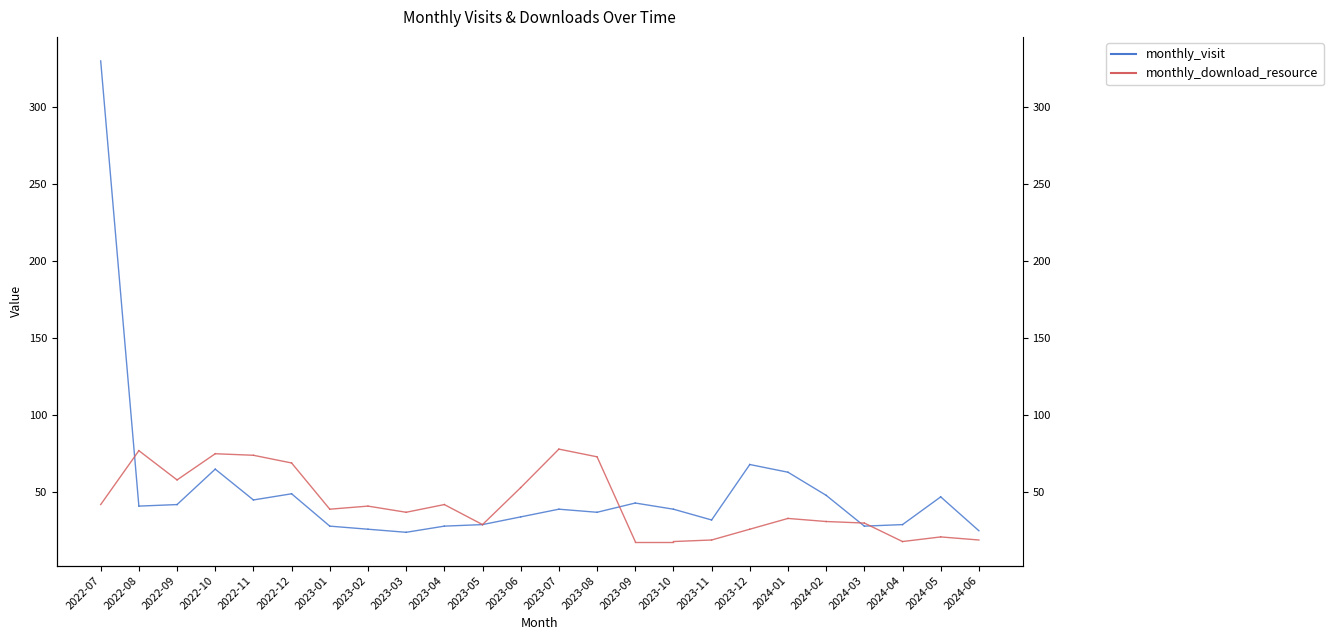

What is the value of the monthly_visit point at the 1st from the left?

330